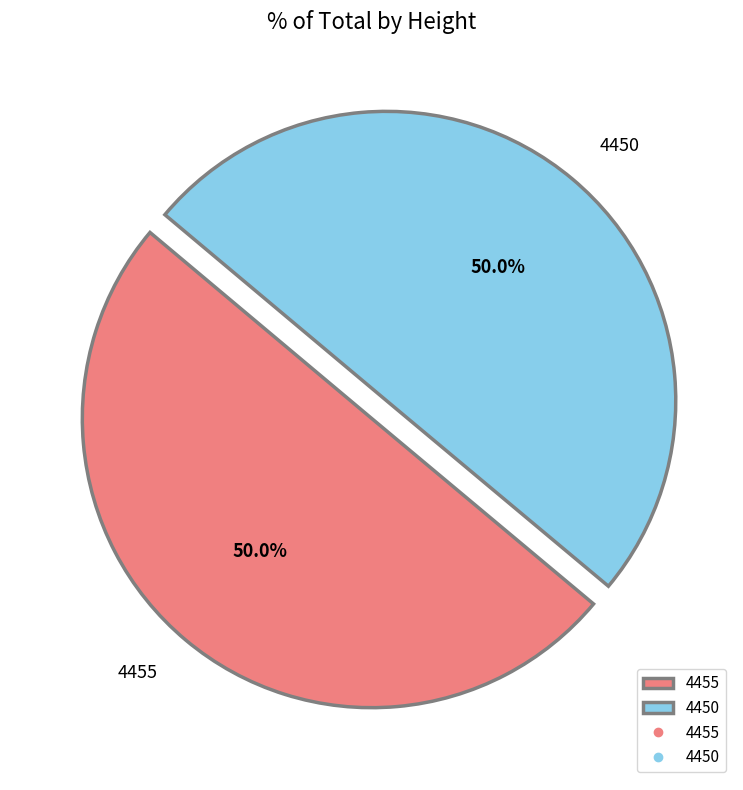

What percentage do 4450 and 4455 together represent?

100.0%